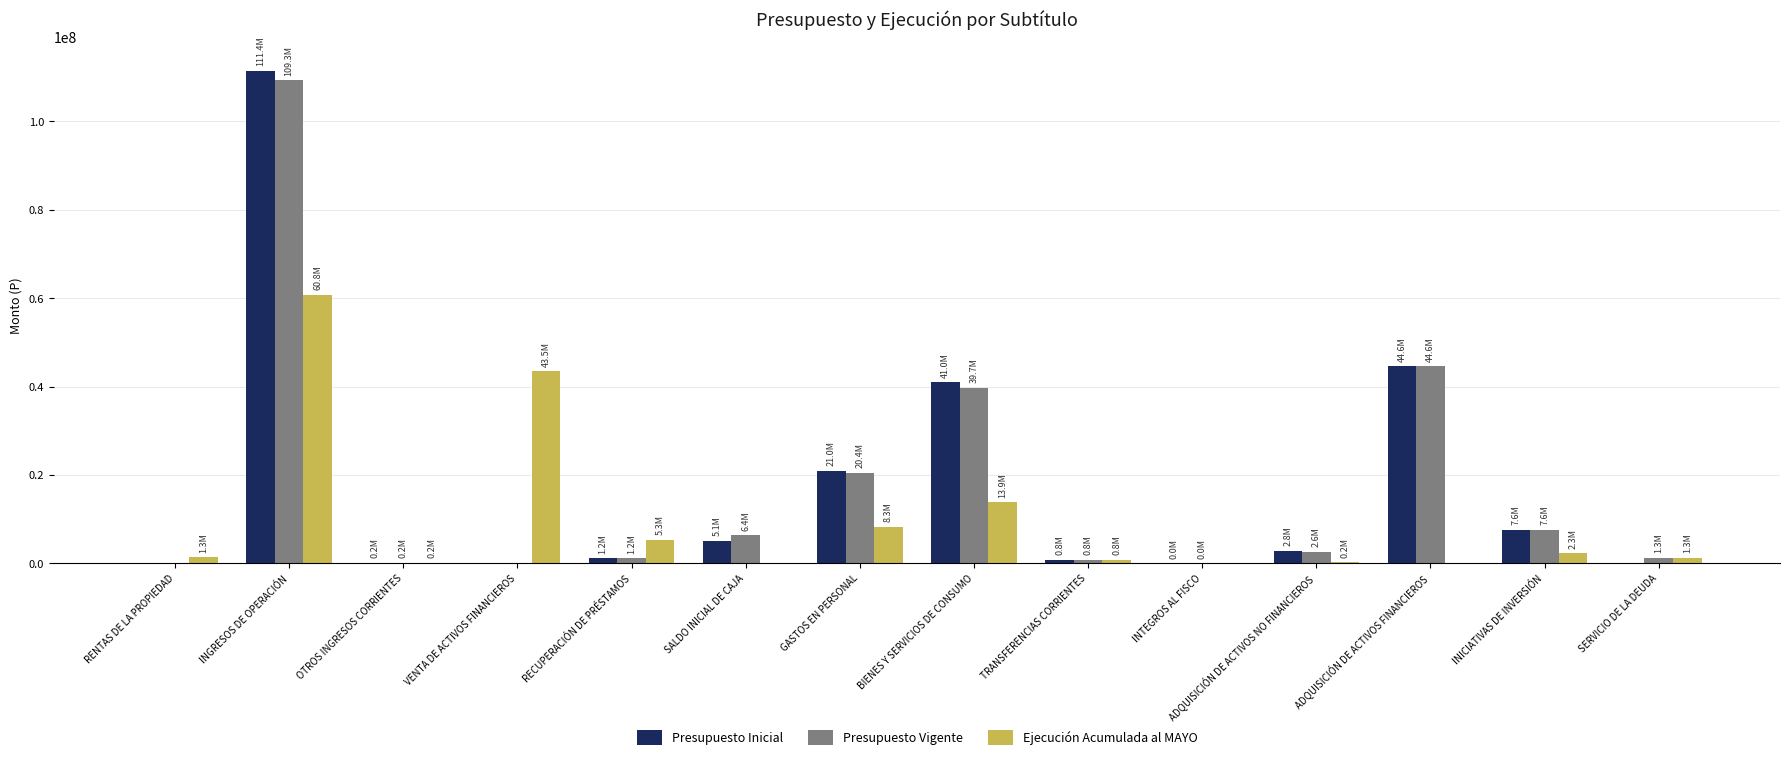

How many groups of bars are there?

14